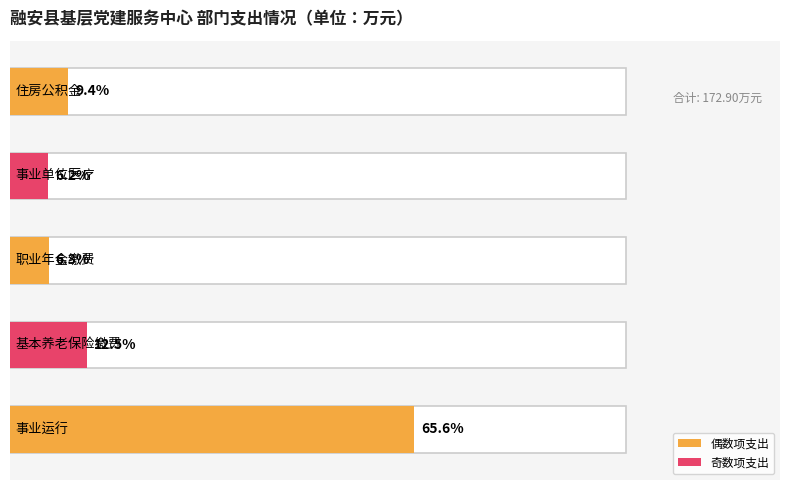

At which category does the chart reach its minimum across all series?

事业单位医疗